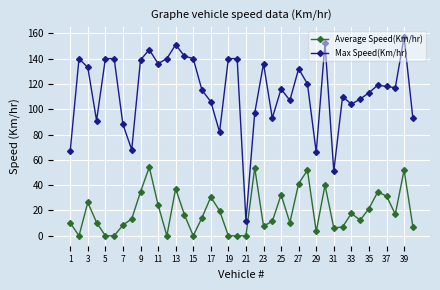

What is the highest value of the Average Speed(Km/hr) series?

54.2